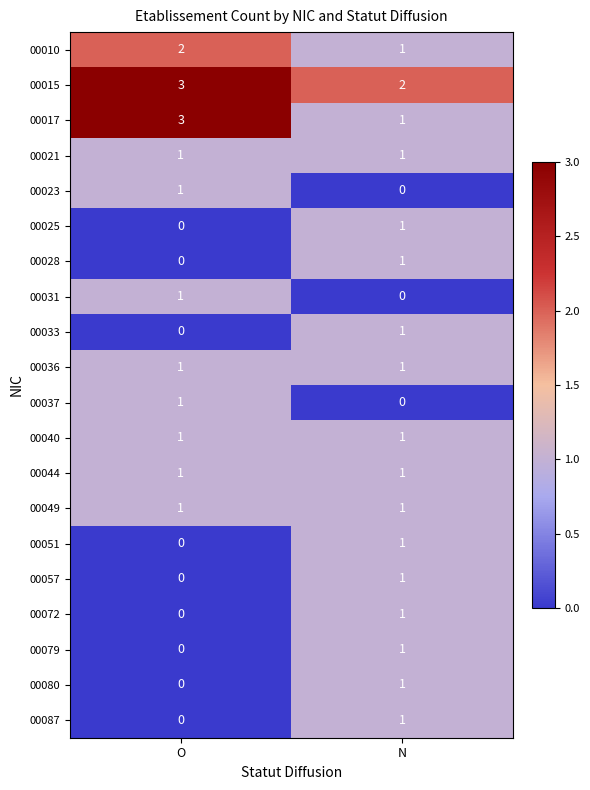

What is the total value across all series at N?

18